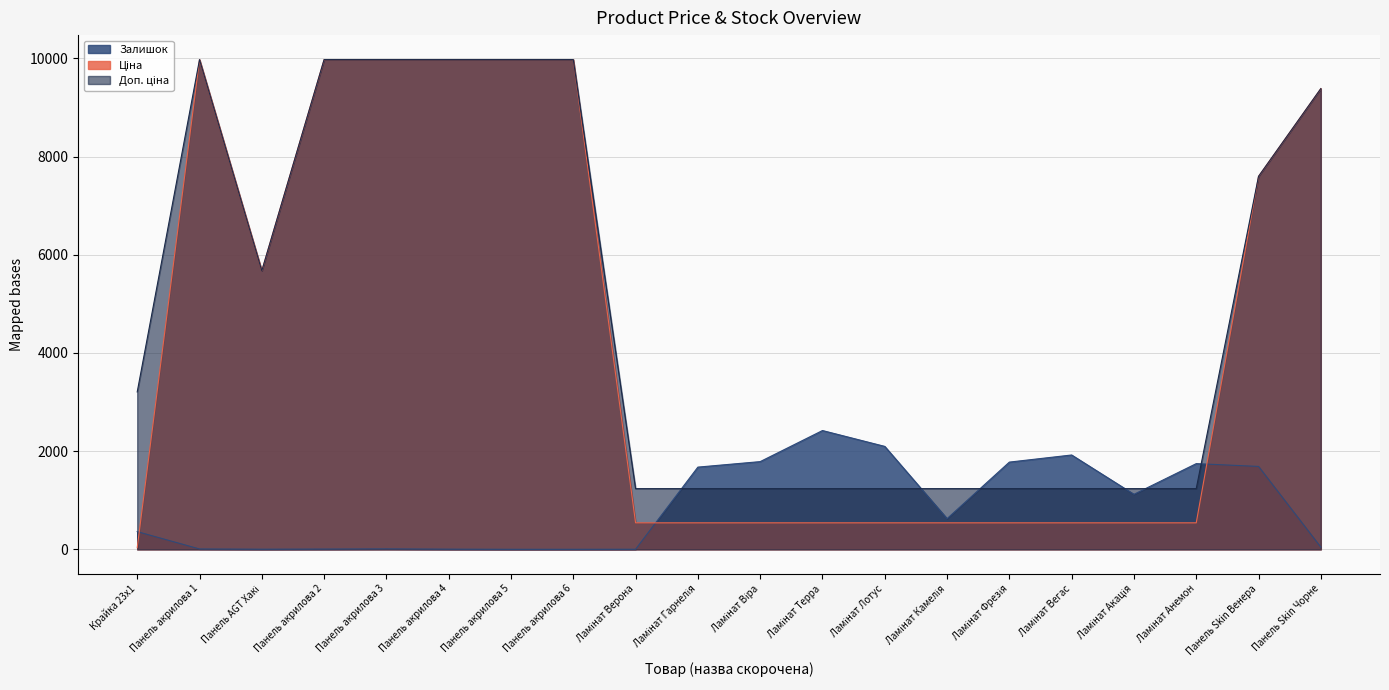

True or false: Доп. ціна has a value of 463.9 at Ламінат Лотус.

False